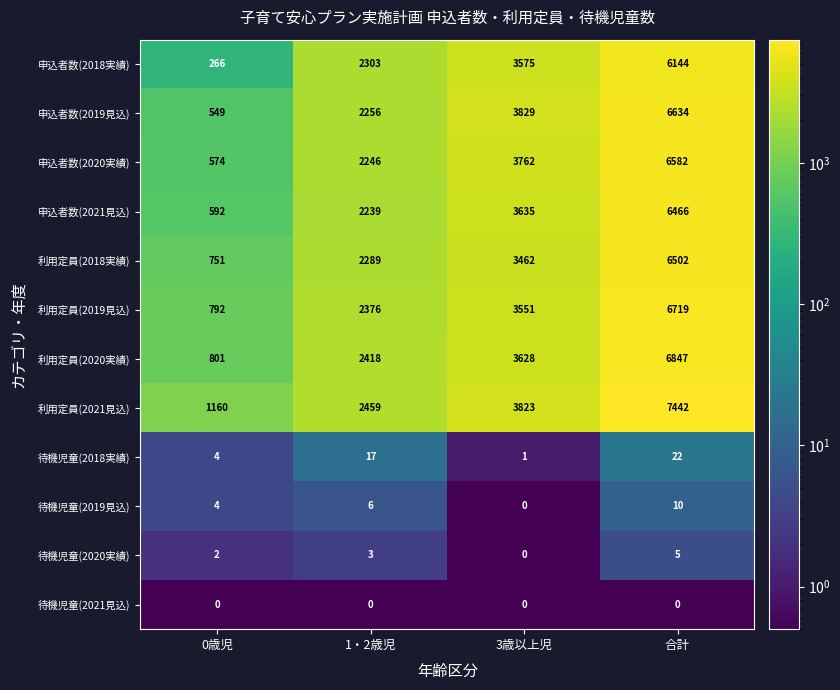

What is the spread (max minus min) of values at 1・2歳児?

2459